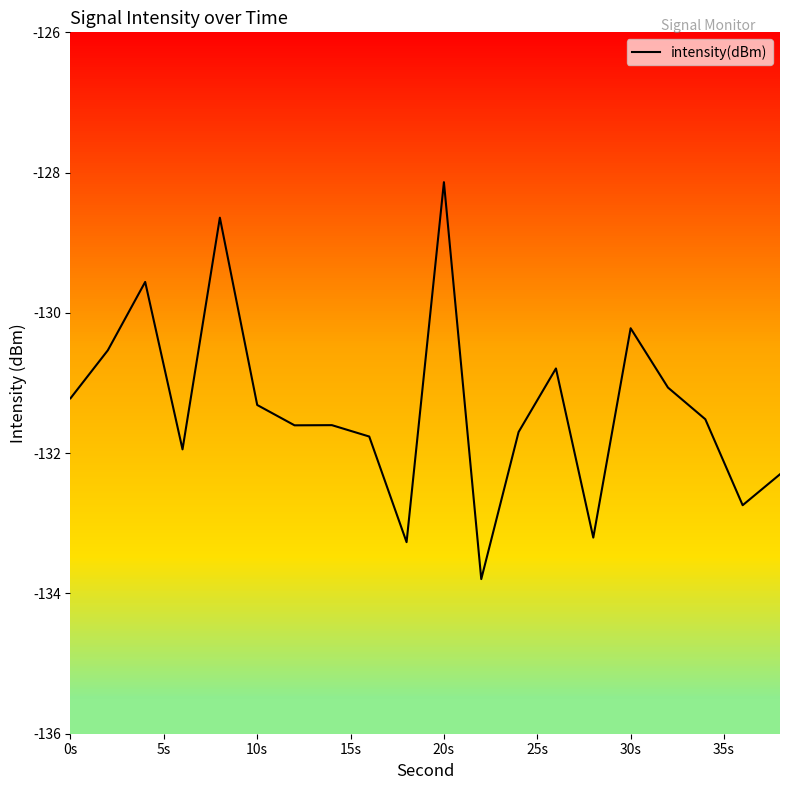

What is the greatest value displayed?

-128.1